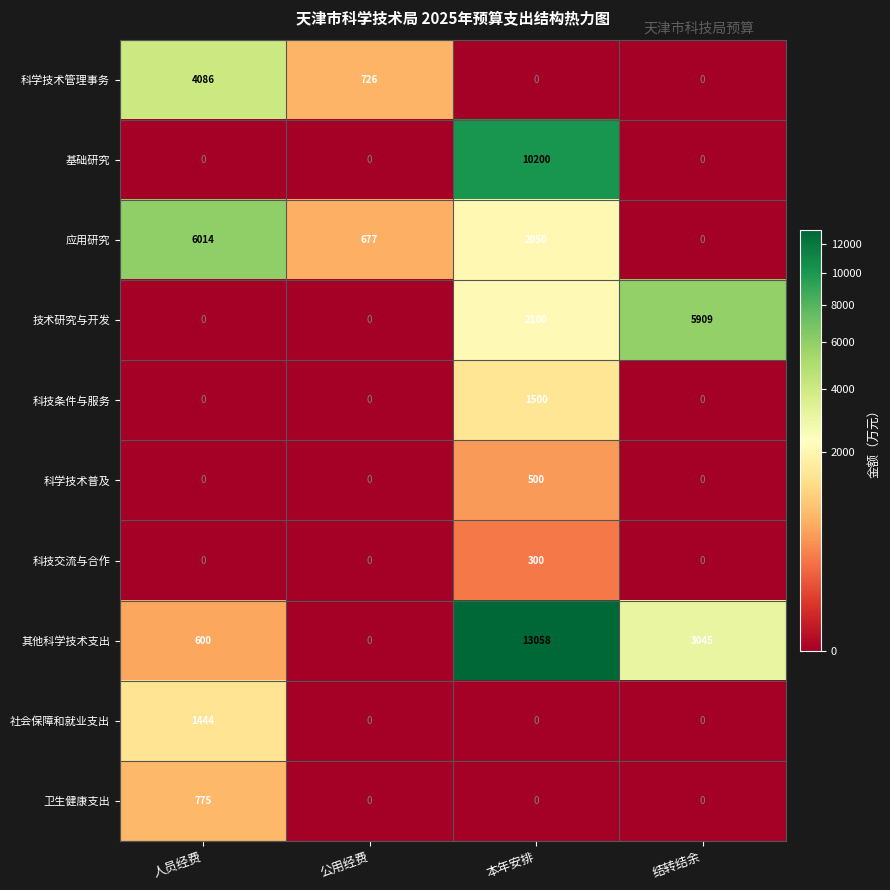

Which category has the highest value in the 卫生健康支出 series?

人员经费